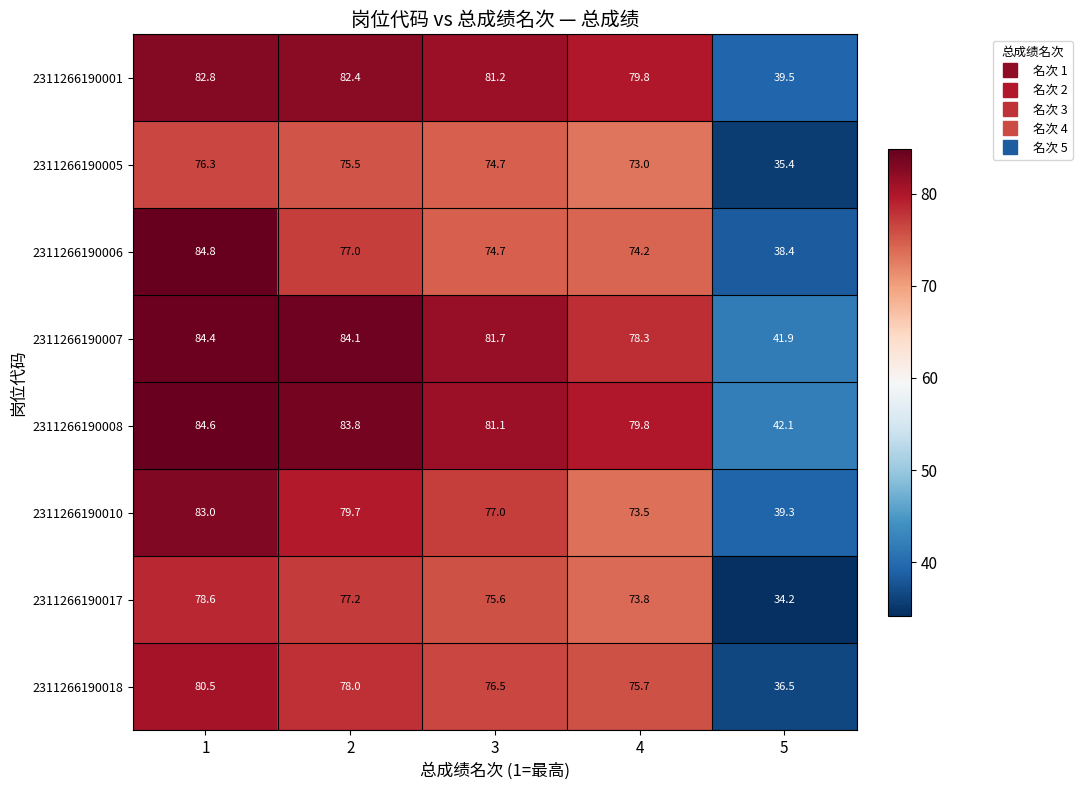

The 2311266190005 series shows 97.6 at 4. True or false?

False